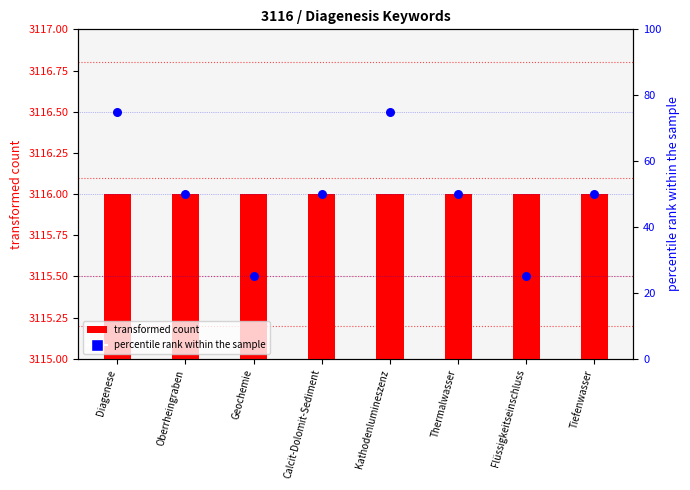

Which series has the widest spread of Y values?

percentile rank within the sample